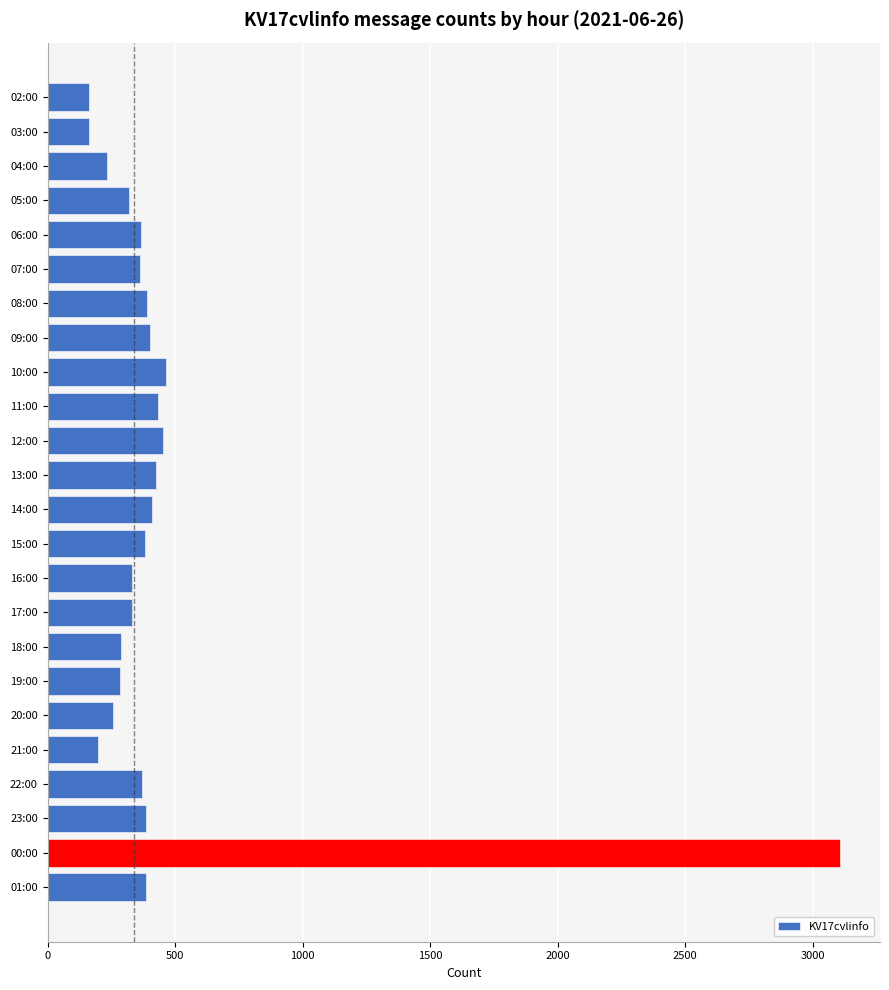

True or false: the data shows 389 at 04:00.

False